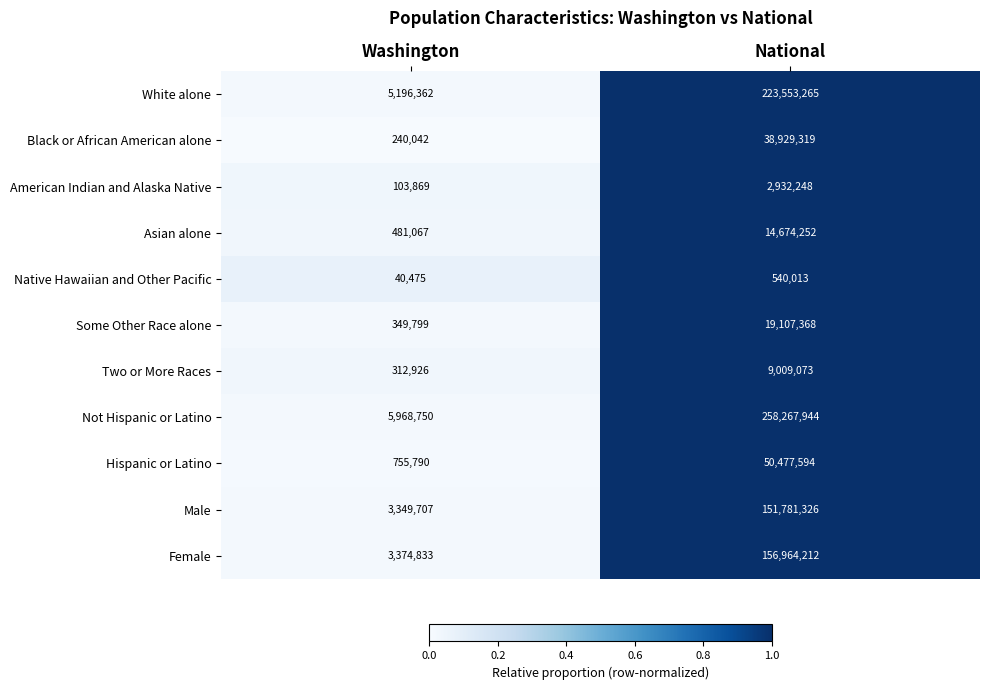

Which label corresponds to the smallest value in the chart?

Washington